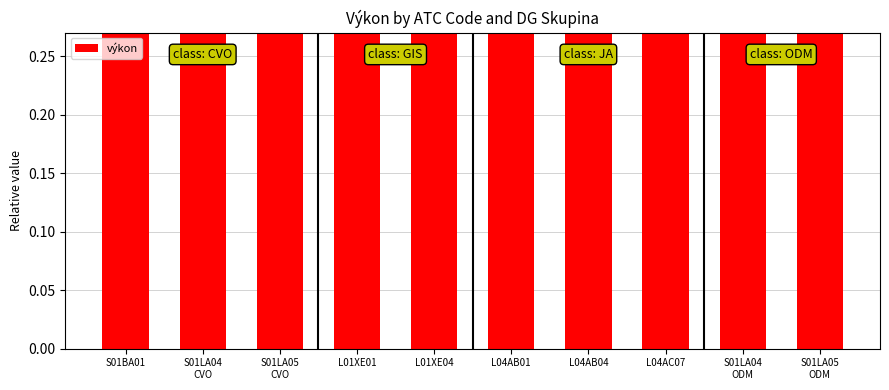

What is the maximum value shown in the chart?

1.0